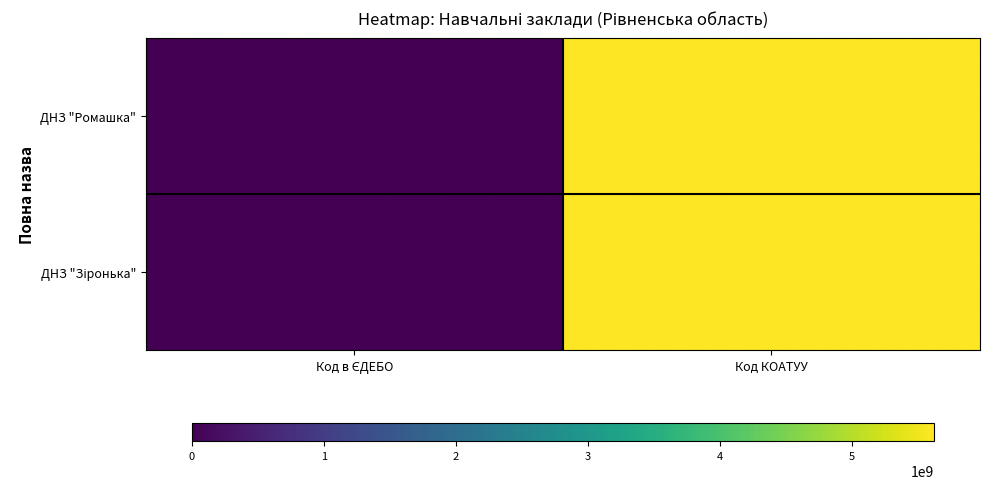

At how many categories does at least one series exceed 751197948?

1